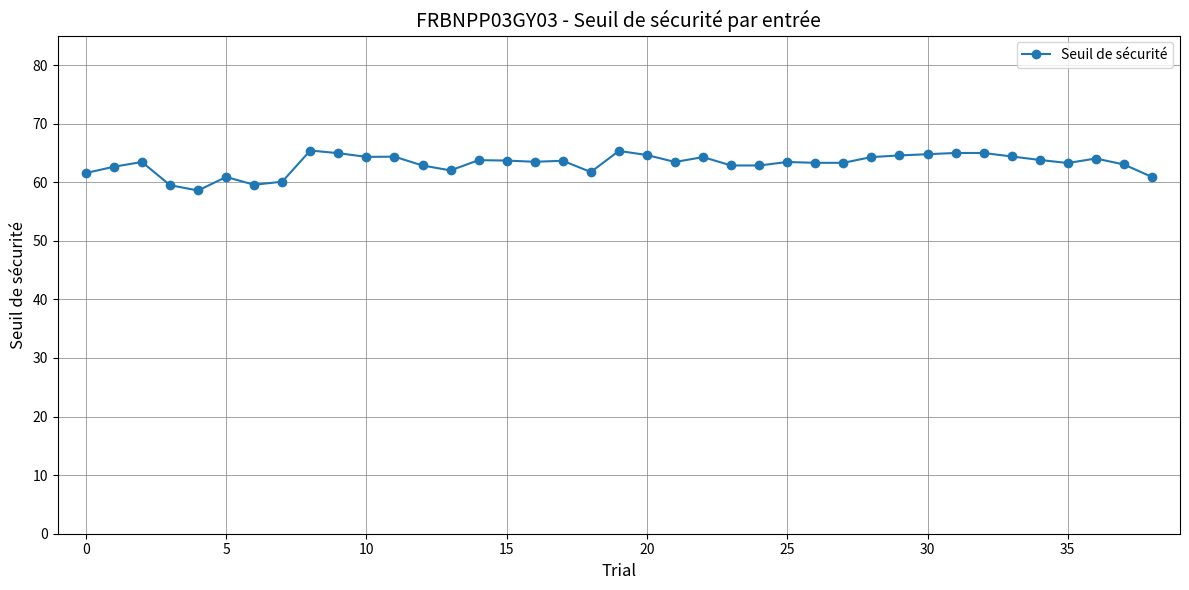

True or false: there are more than 1 points higher than both neighbors.

True